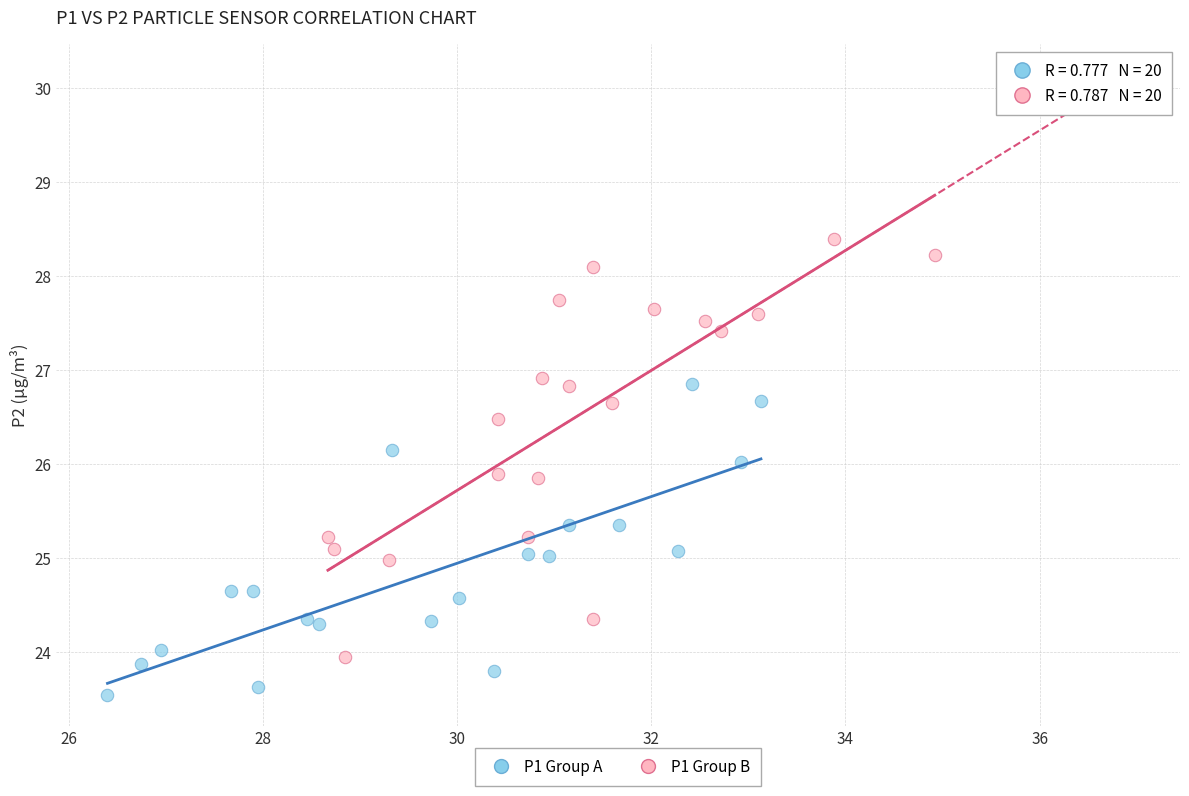

Which series contains the lowest Y value?

P1 Group A